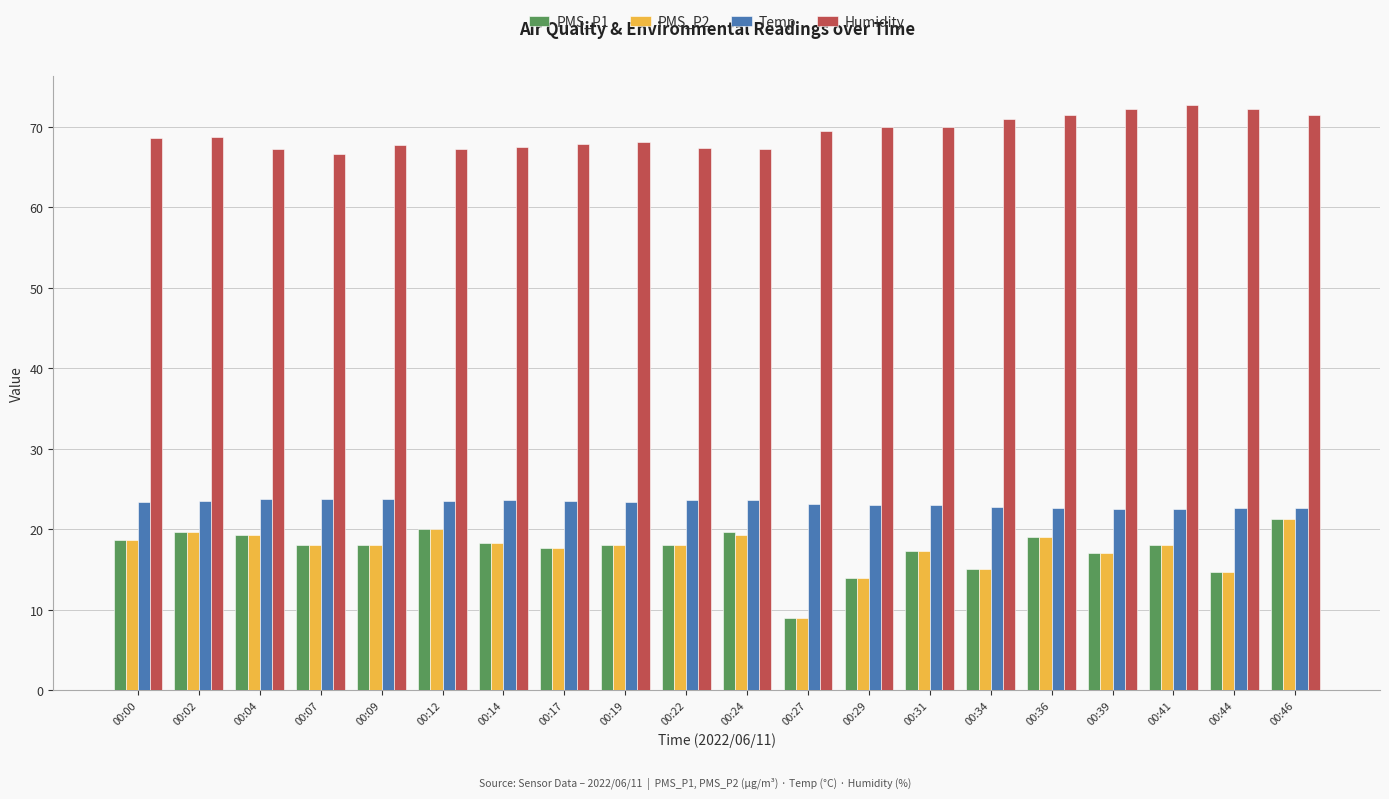

What is the average value of the PMS_P2 series?

17.5